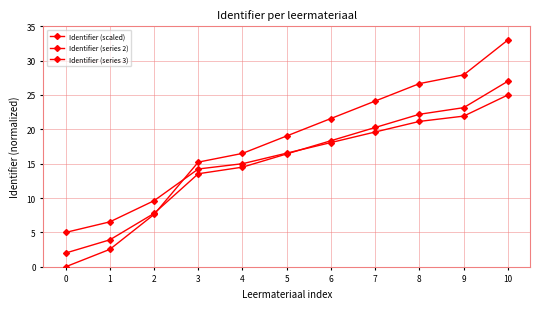

Reading left to right, extract all data points from this chart.

Identifier (scaled): 0=0.0	1=2.5	2=7.6	3=15.2	4=16.5	5=19.0	6=21.6	7=24.1	8=26.7	9=27.9	10=33.0
Identifier (series 2): 0=2.0	1=3.9	2=7.8	3=13.5	4=14.5	5=16.4	6=18.3	7=20.3	8=22.2	9=23.2	10=27.0
Identifier (series 3): 0=5.0	1=6.5	2=9.6	3=14.2	4=15.0	5=16.5	6=18.1	7=19.6	8=21.2	9=21.9	10=25.0